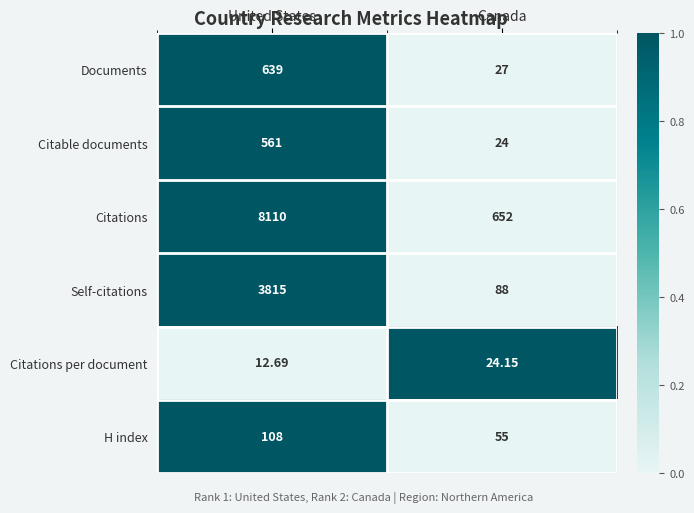

Is the value of Documents at Canada greater than the value of Citable documents at United States?

No